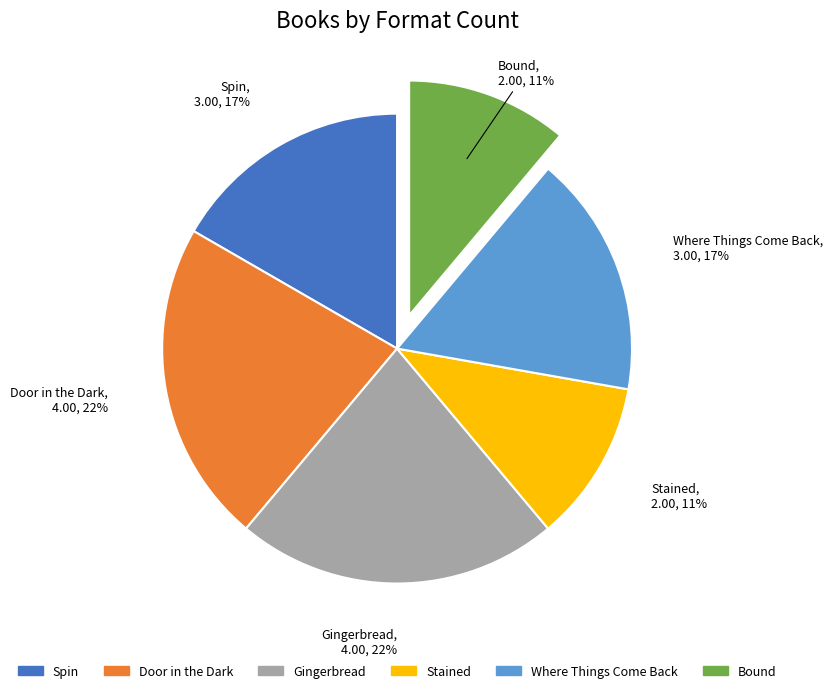

To the nearest percent, what is the difference between the largest and smallest slice percentages?

11%